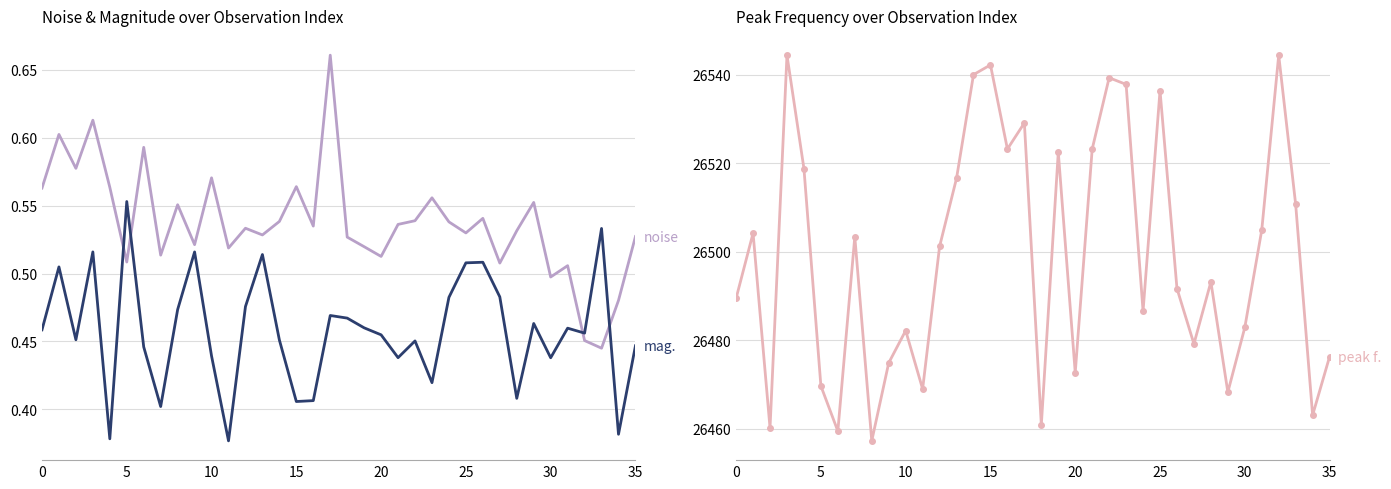

What is the greatest value displayed?

26544.4